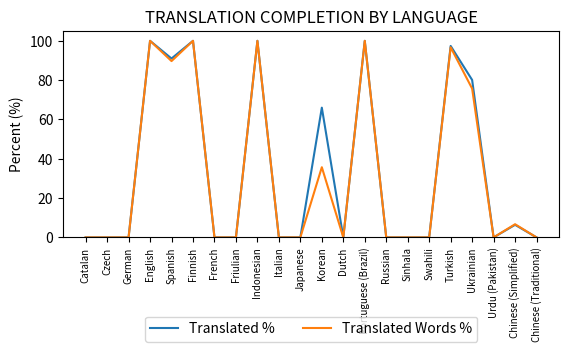

True or false: Translated Words % has more than 1 interior local peaks.

True